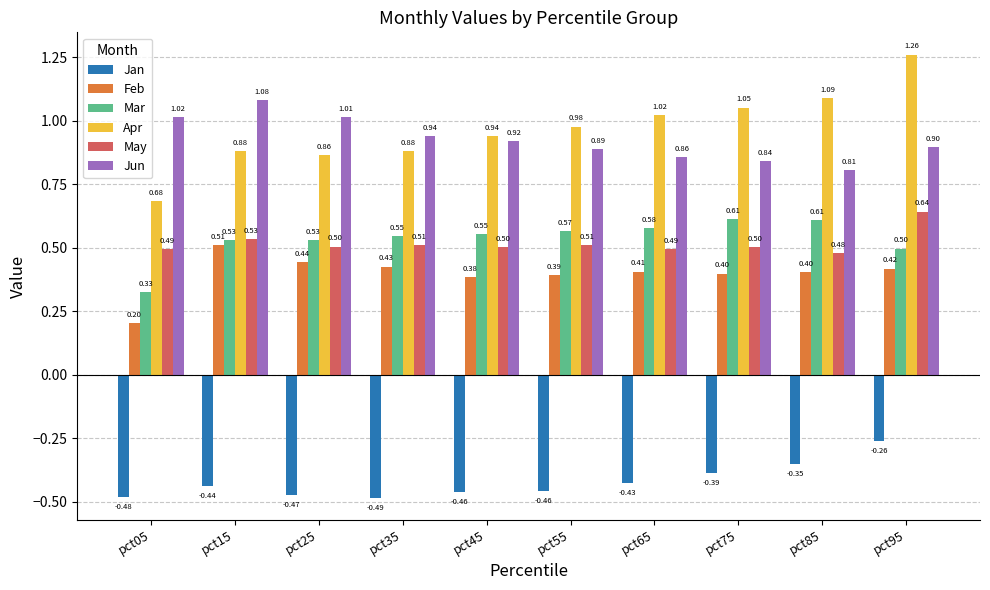

At which category is the sum across all series the highest?

pct95